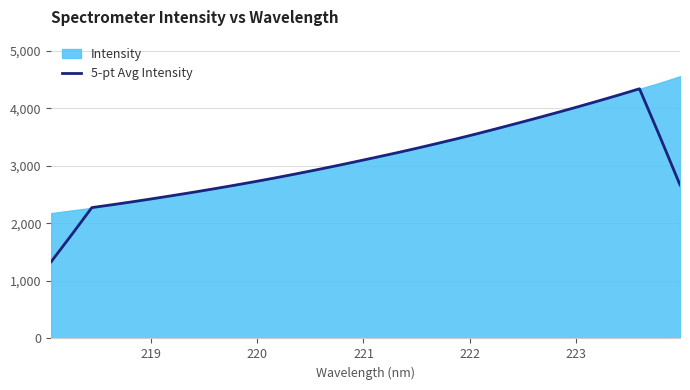

Reading left to right, extract all data points from this chart.

1335.1	1800.0	2275.0	2324.7	2376.2	2429.9	2485.1	2542.0	2600.9	2661.7	2724.5	2789.4	2857.2	2926.9	2998.9	3073.3	3149.2	3225.7	3305.7	3388.2	3472.7	3560.3	3651.4	3743.8	3837.7	3933.6	4031.5	4132.2	4234.7	4340.8	3515.2	2668.7